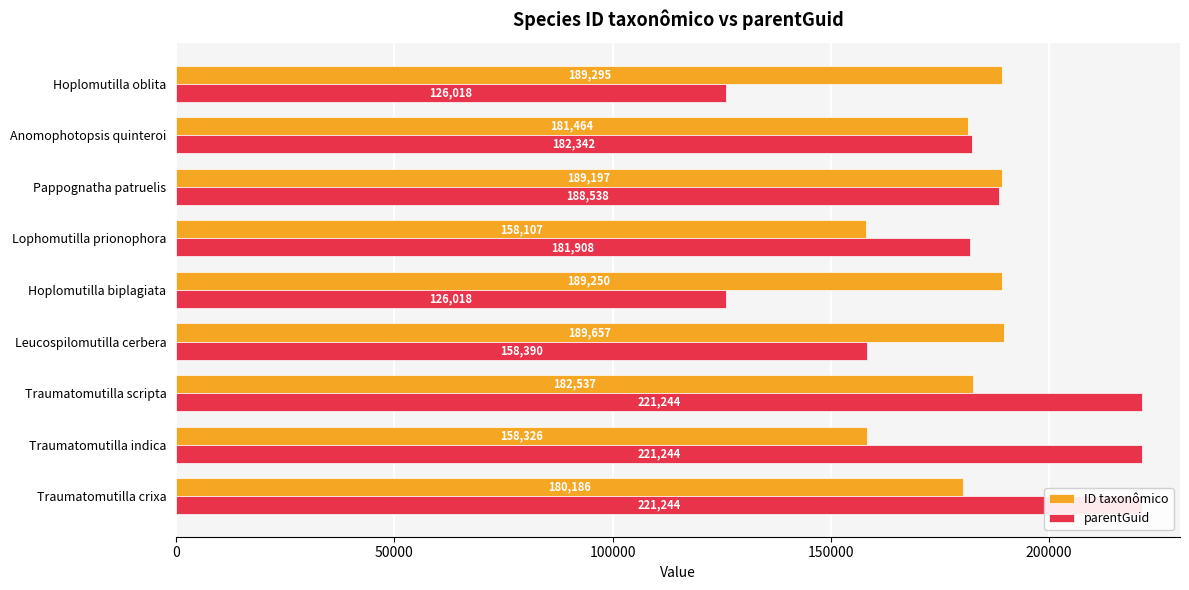

What is the difference between the maximum and minimum values in the parentGuid series?

95226